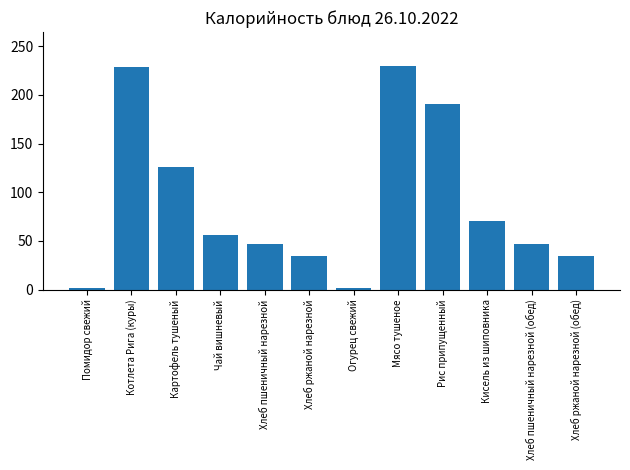

How many bars are there in total?

12